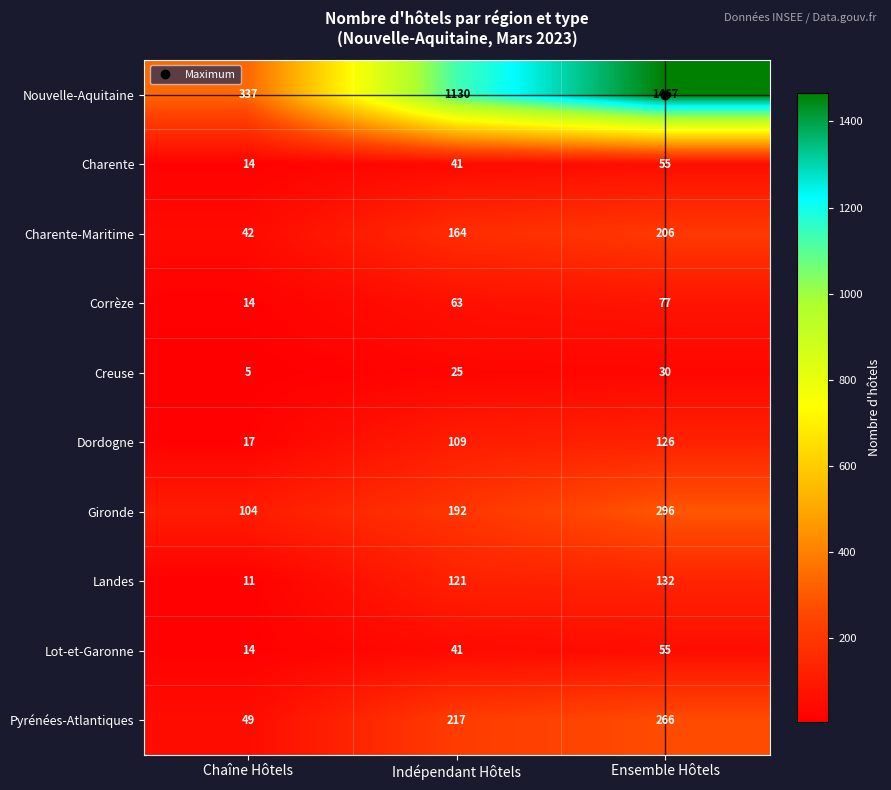

Count the Charente values in the range 14 to 55.

3